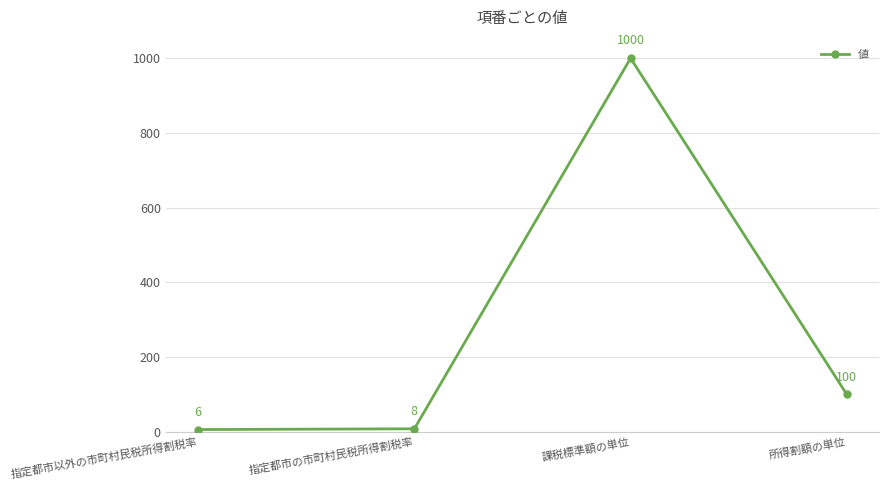

Is it true that the value at 所得割額の単位 is 160?

False